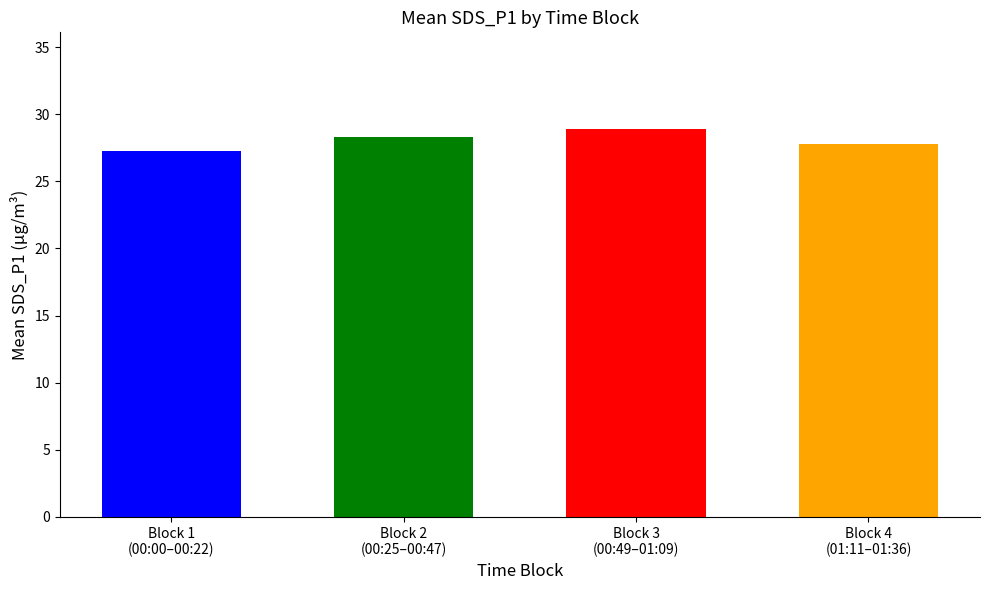

What position from the left is Block 2
(00:25–00:47)?

2